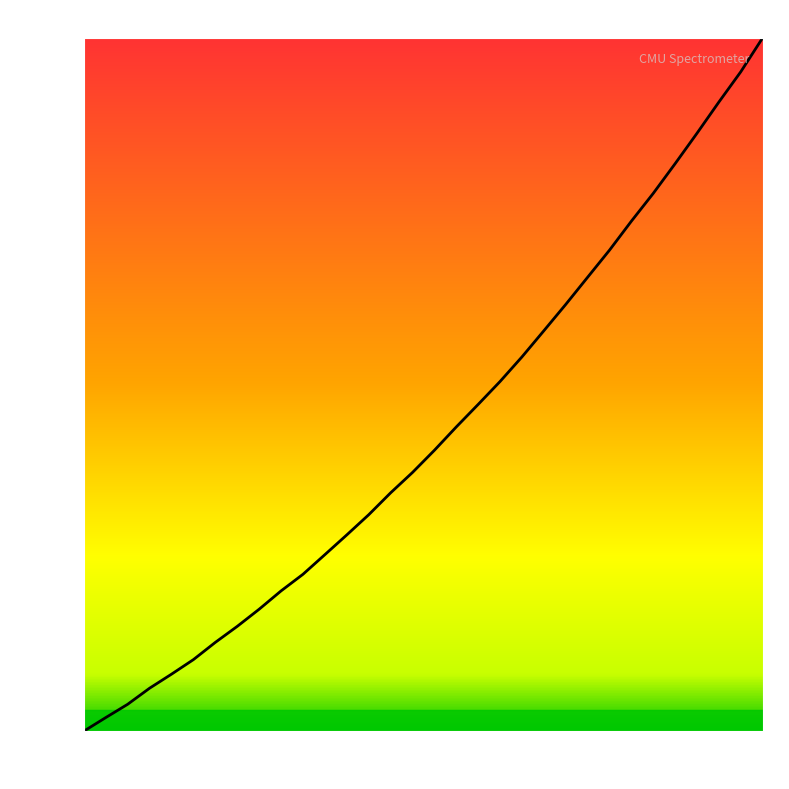

What is the maximum value shown in the chart?

100.0